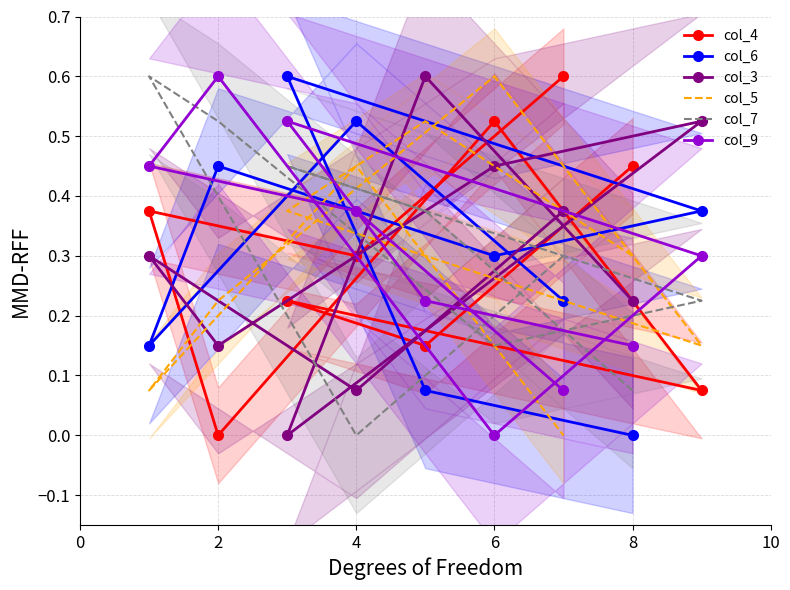

Is it true that col_5 equals 0.0 at 6?

False